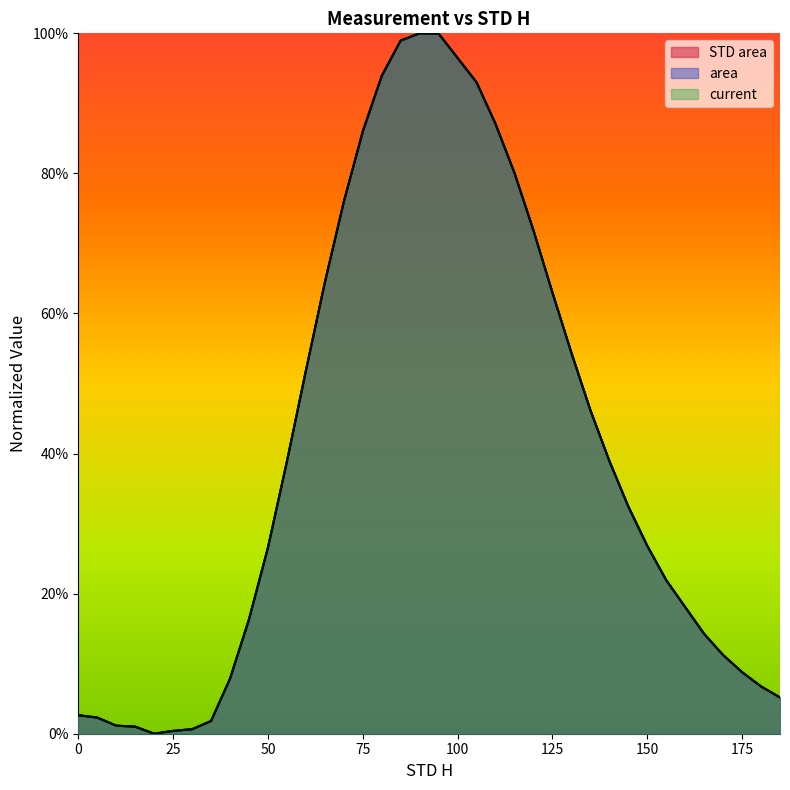

What is the sum of all STD area values?

15.5